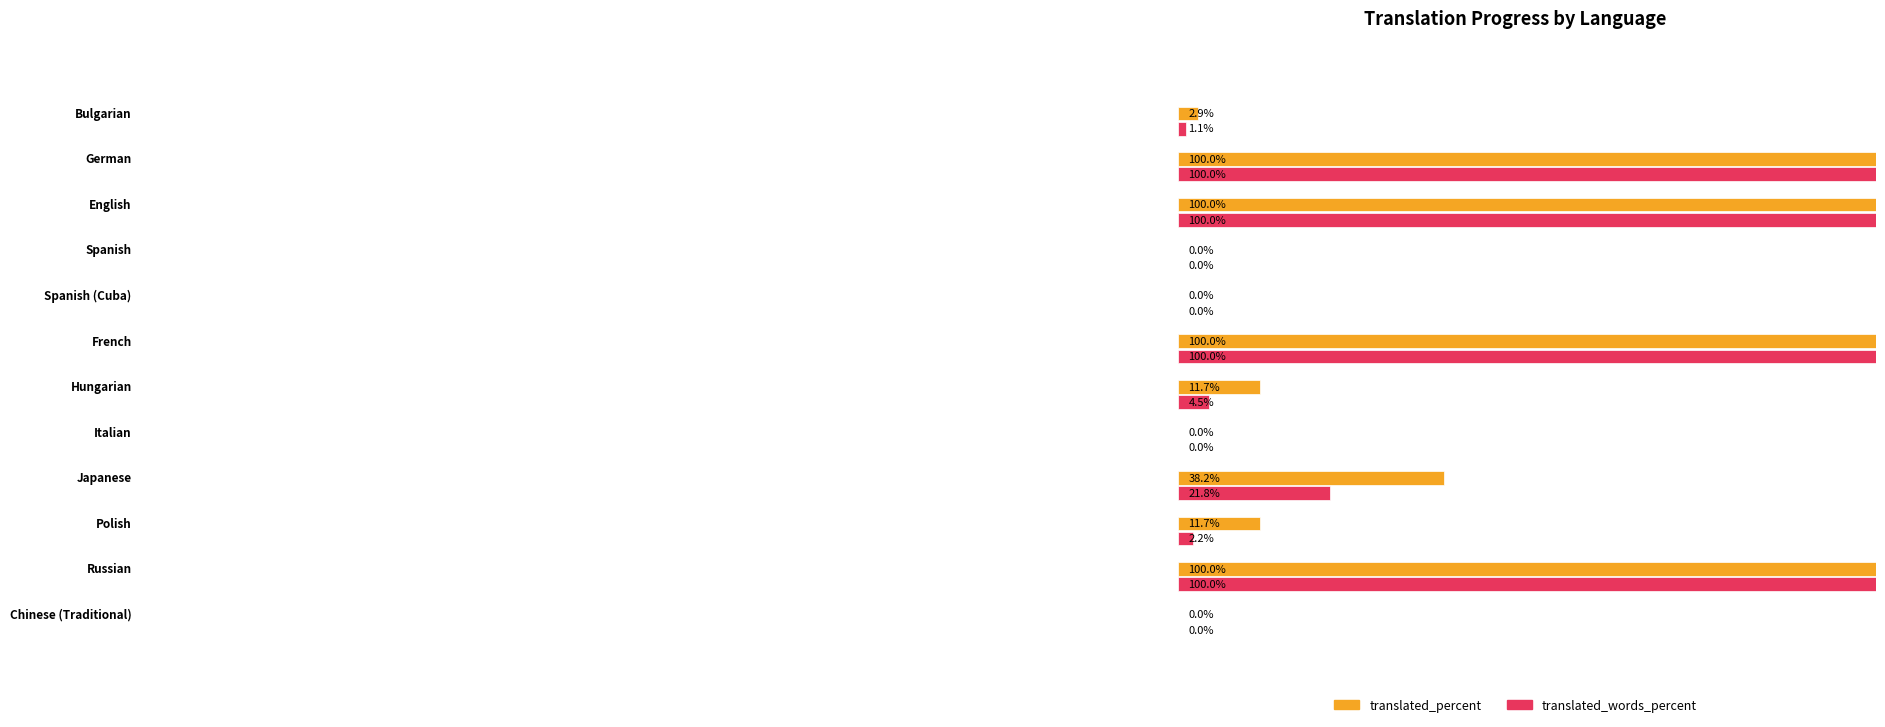

List the series in order of their peak value, highest first.

translated_percent, translated_words_percent